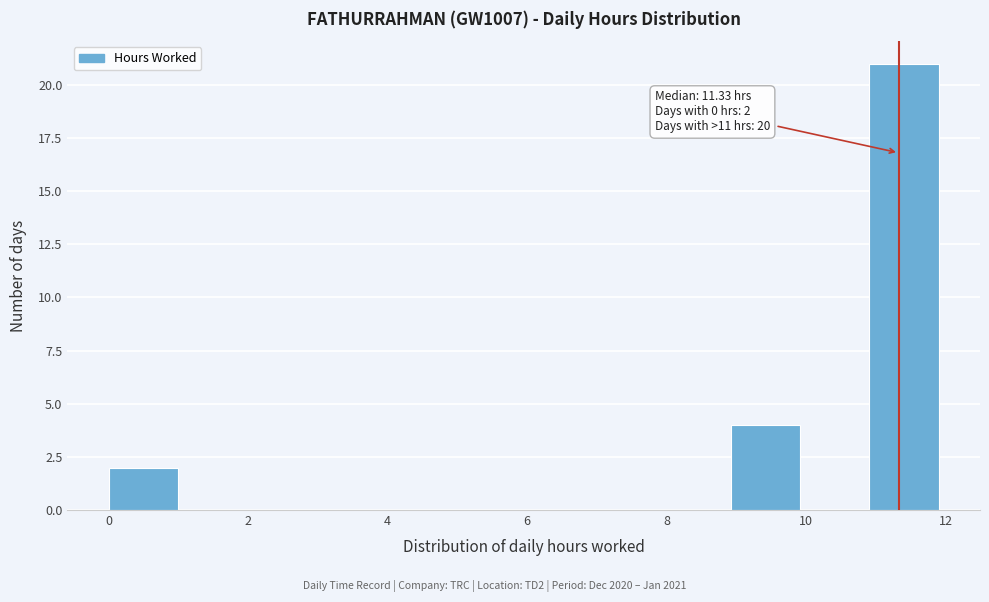

Which range on the x-axis has the tallest bar?

11 to 12